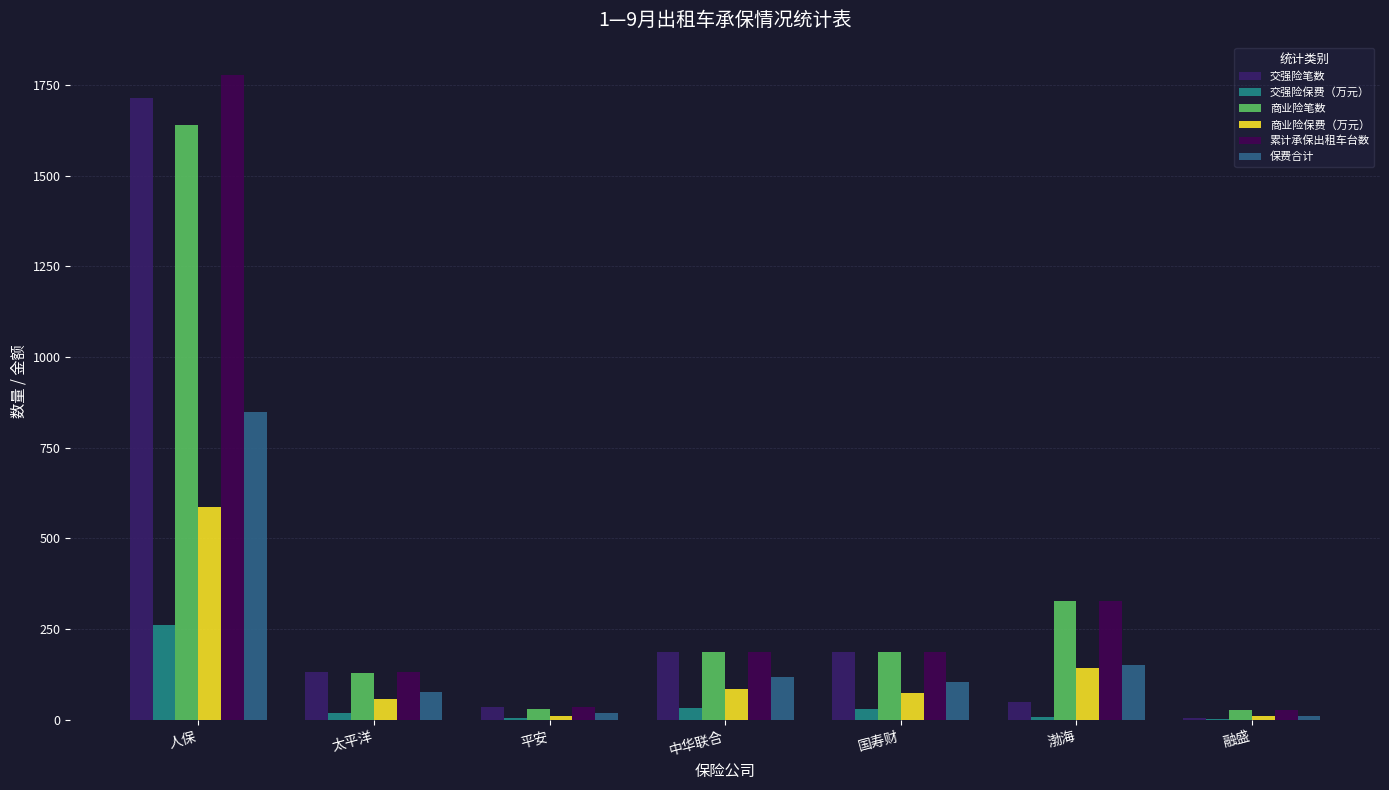

Which series has the largest total across all categories?

累计承保出租车台数